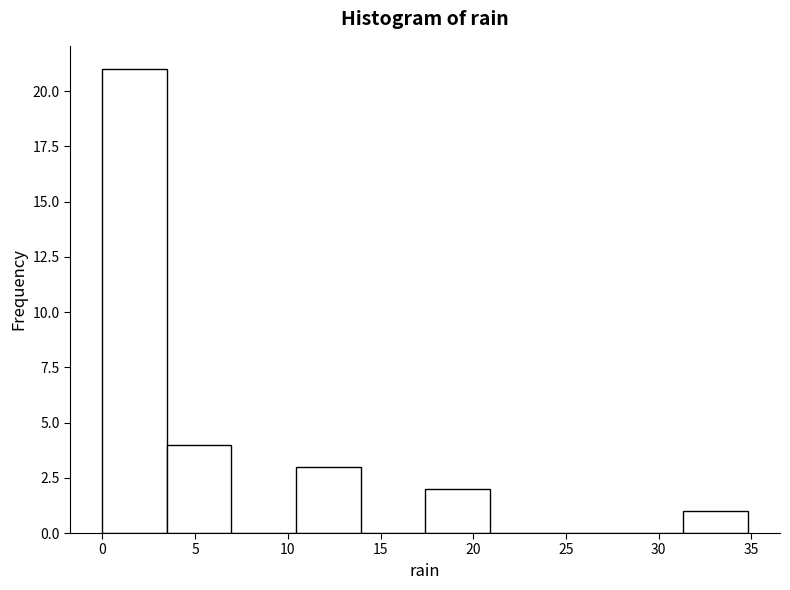

Over which range of the x-axis is the bar tallest?

0.0 to 3.5